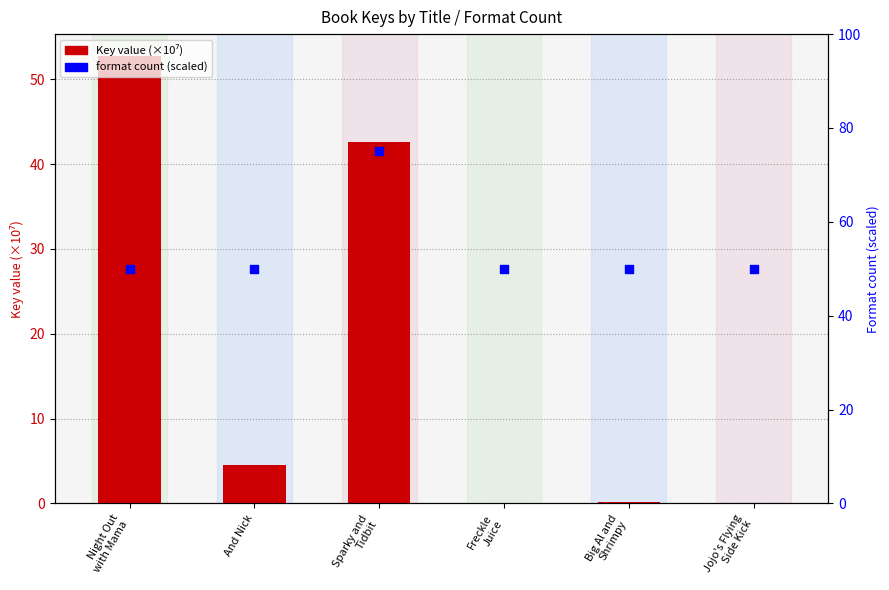

Which series has the largest total across all categories?

Format count (scaled)